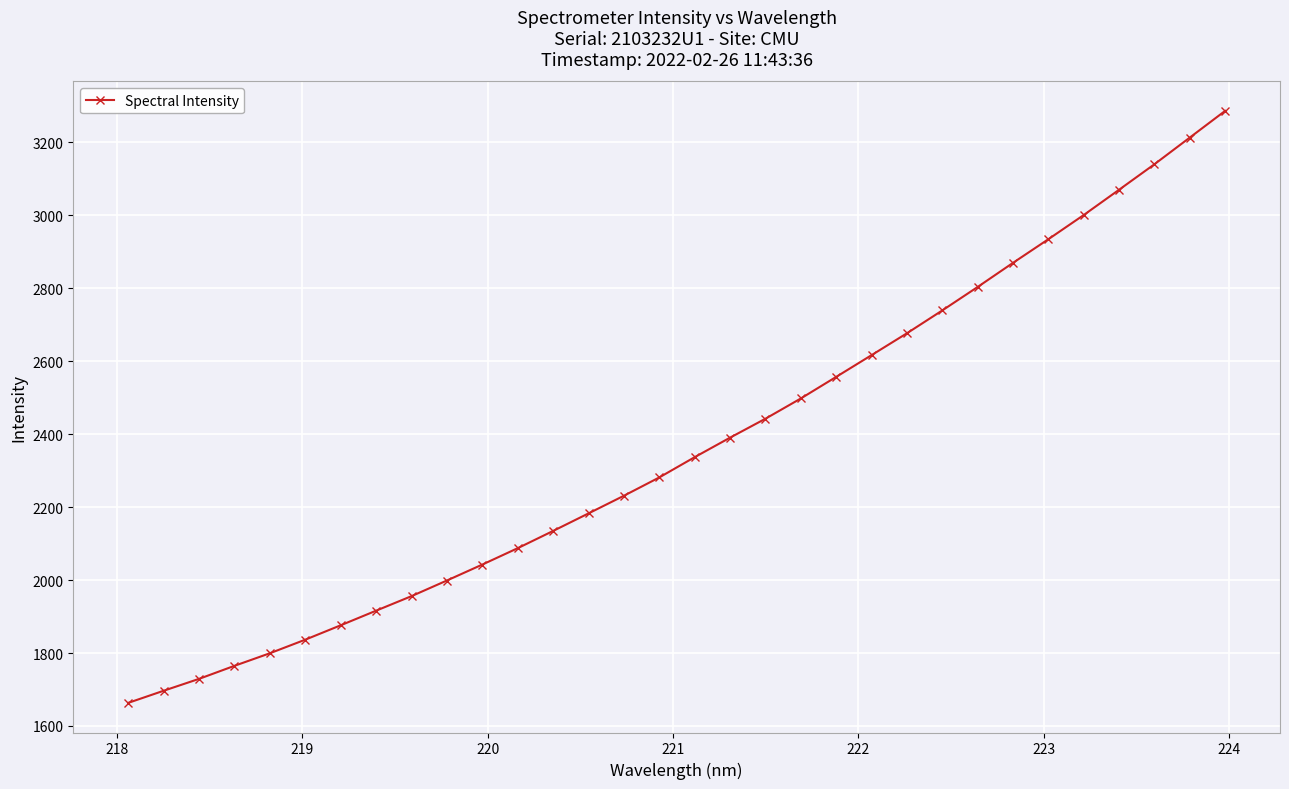

What is the maximum value shown in the chart?

3286.7